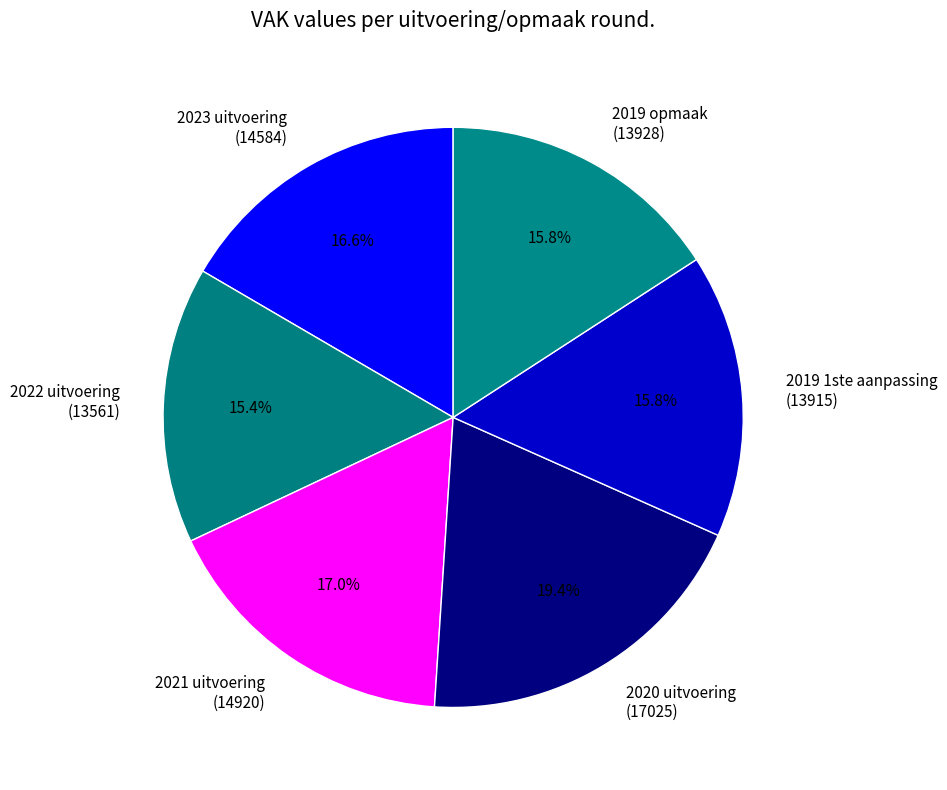

How many segments does this pie chart have?

6